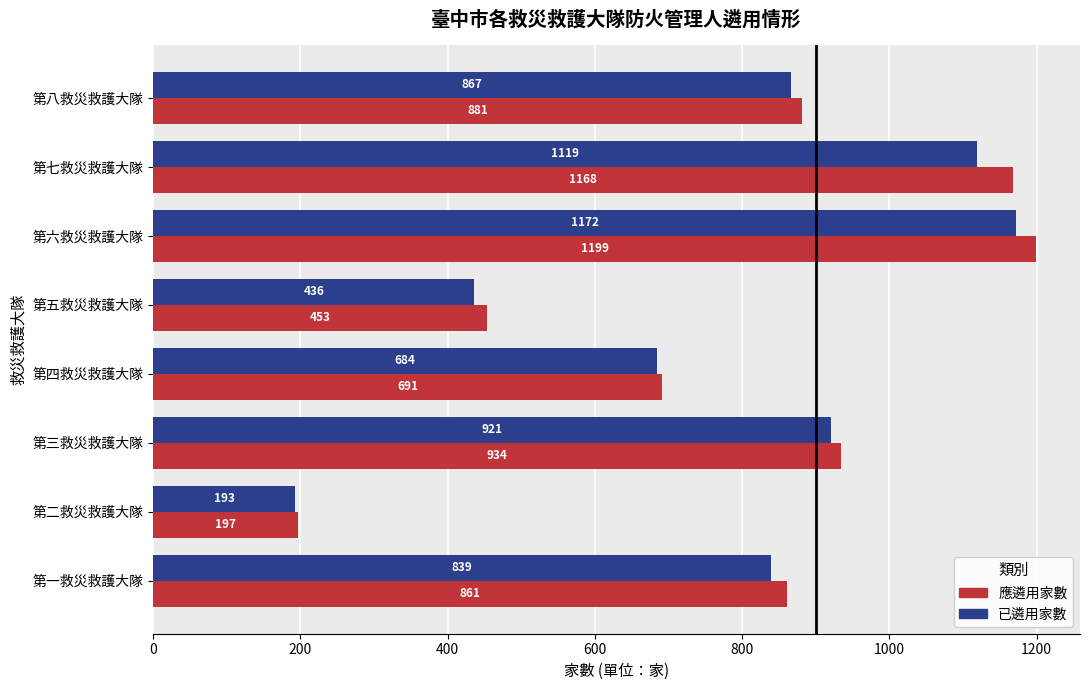

Which category has the highest value in the 應遴用家數 series?

第六救災救護大隊